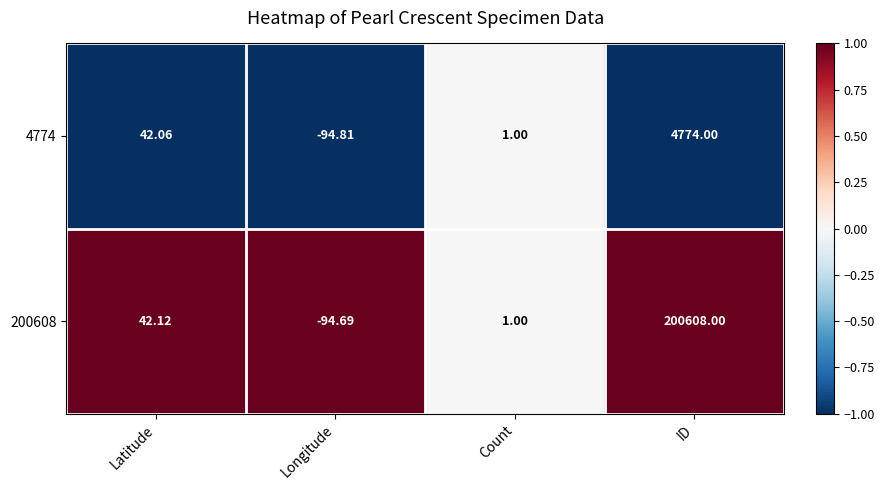

At which category does the chart reach its peak across all series?

ID